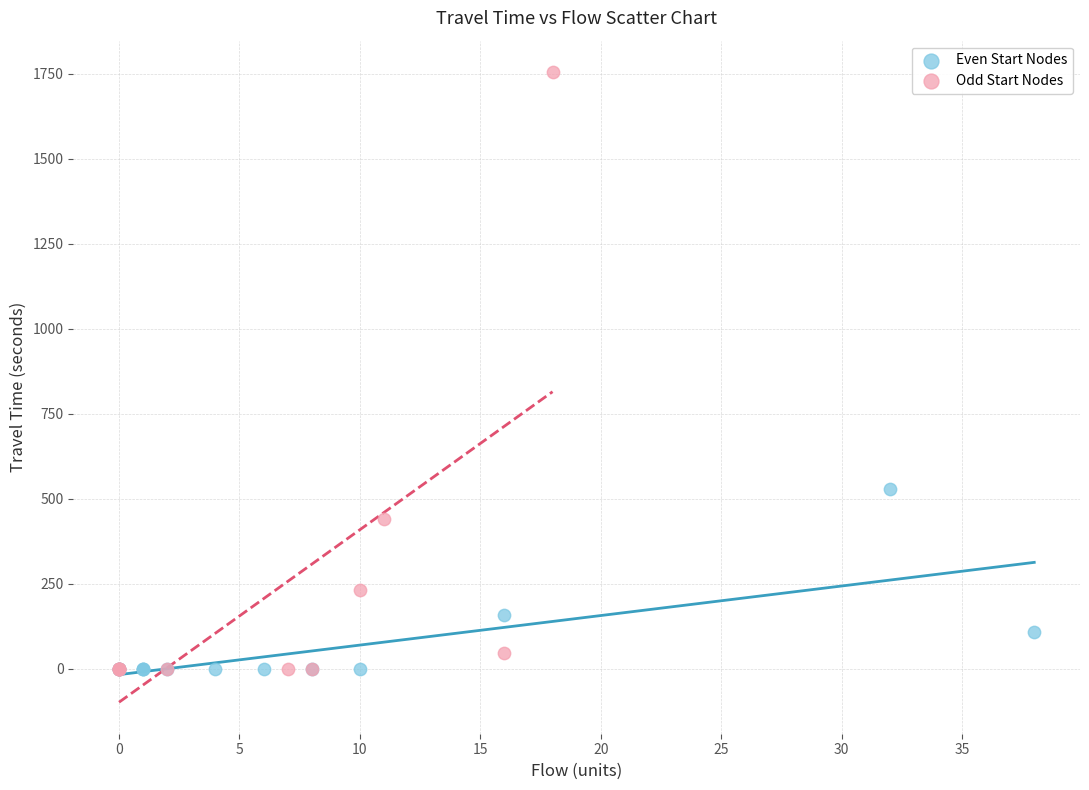

Which series has the widest spread of Y values?

Odd Start Nodes